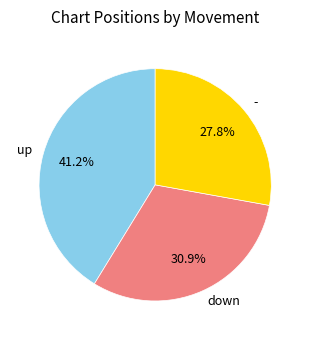

Which slice is the largest?

up